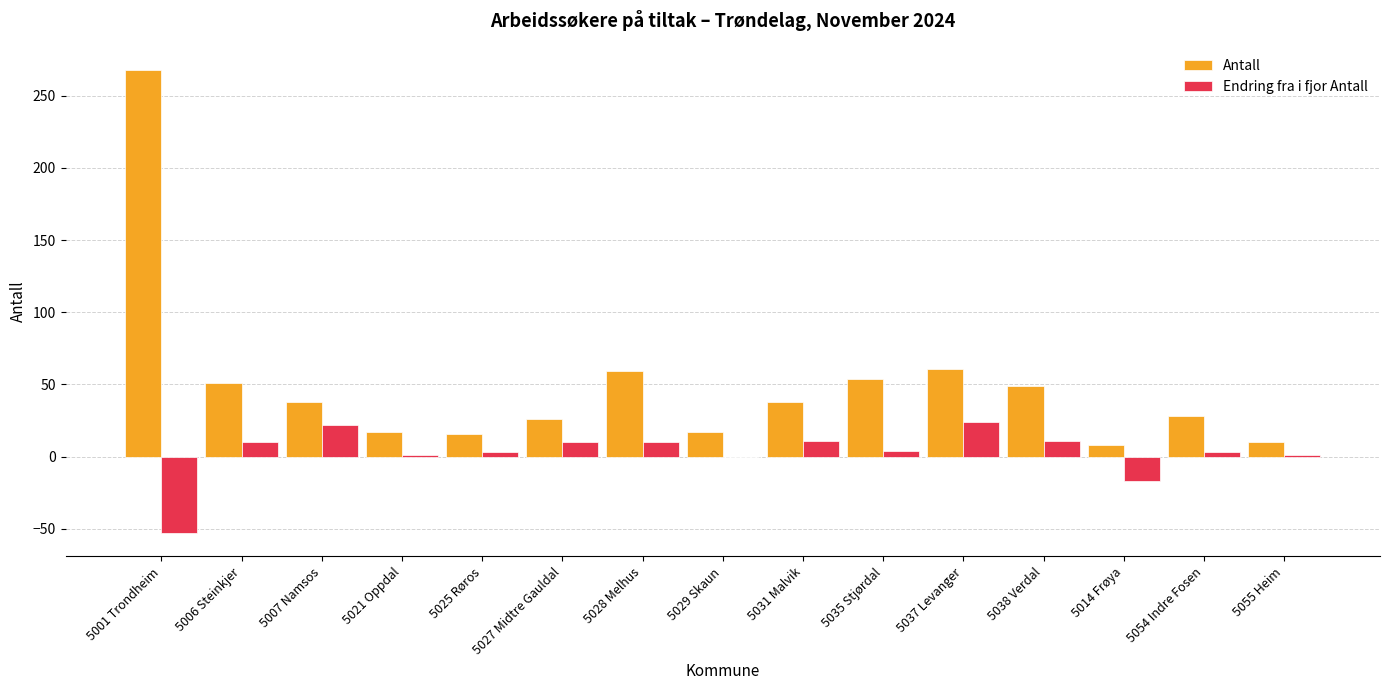

What is the highest value of the Antall series?

268